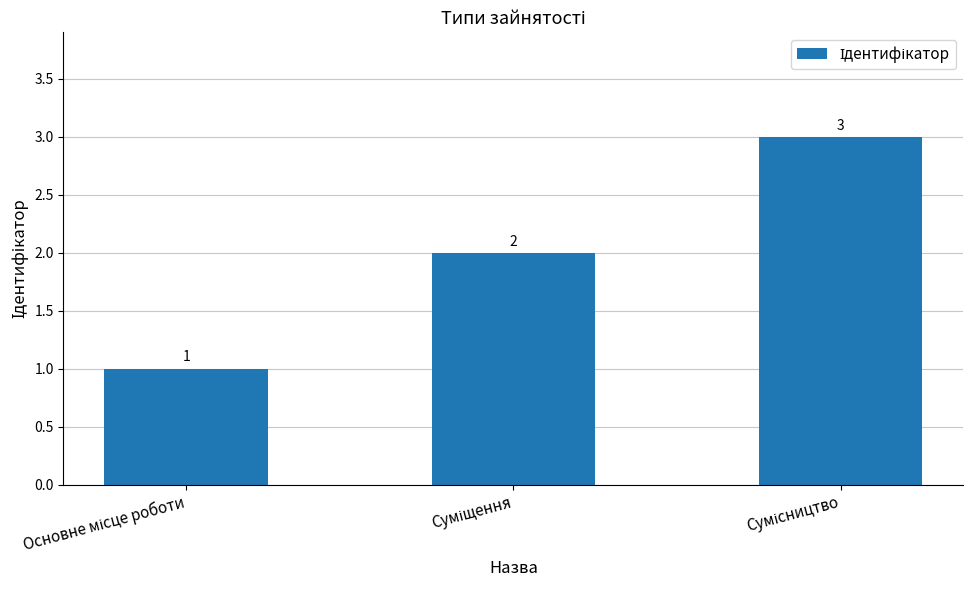

How many values are below 2?

1